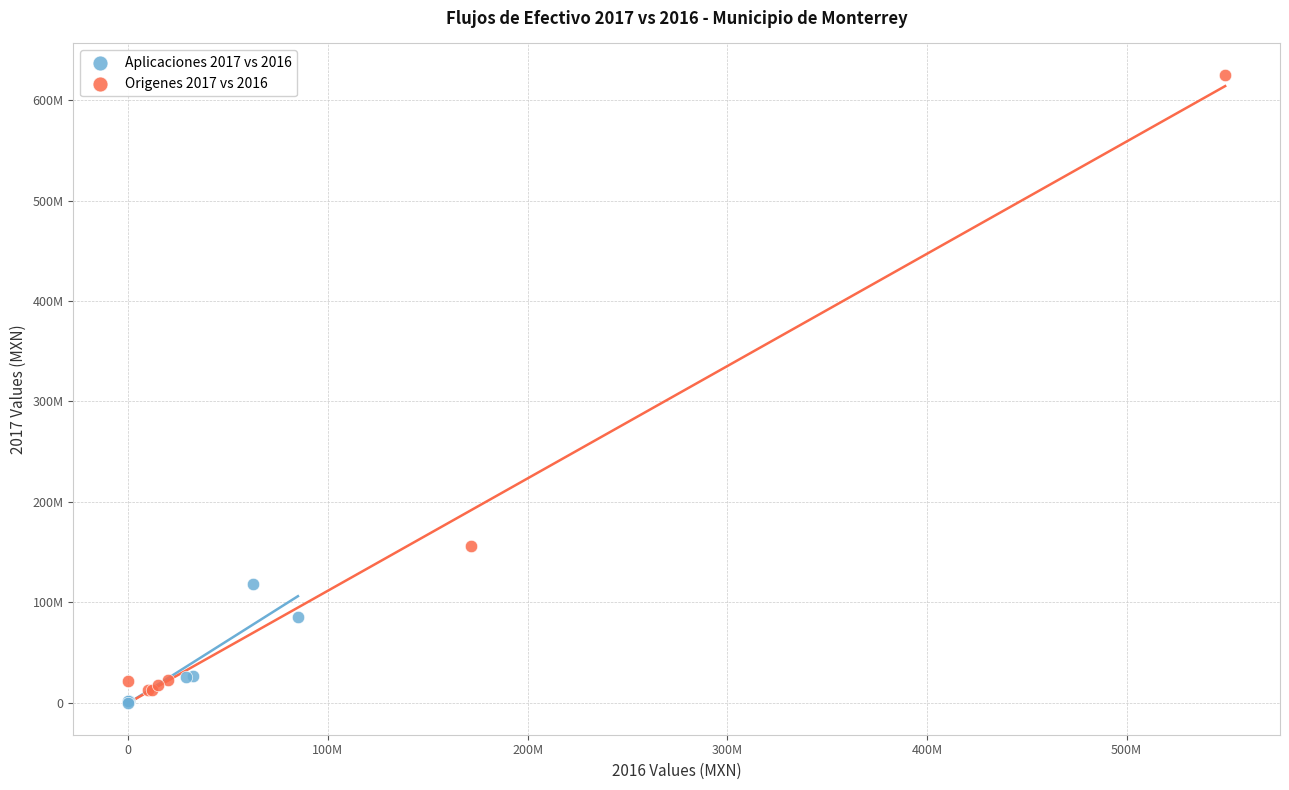

What are all the series names shown in the legend?

Aplicaciones 2017 vs 2016, Origenes 2017 vs 2016